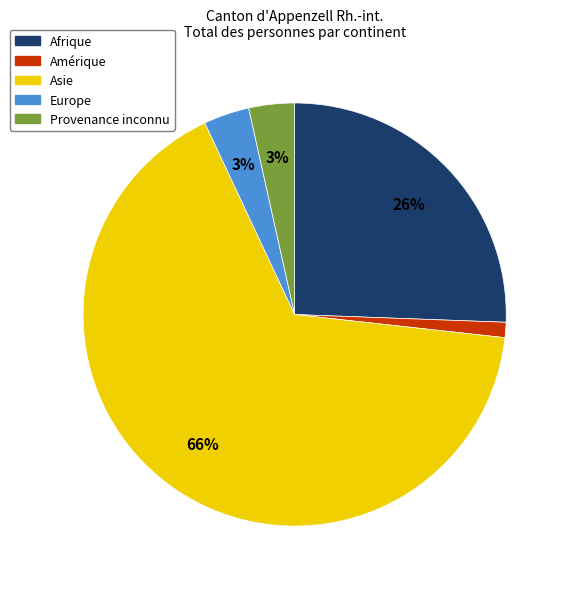

Do Asie and Europe together represent more than half of the pie?

Yes